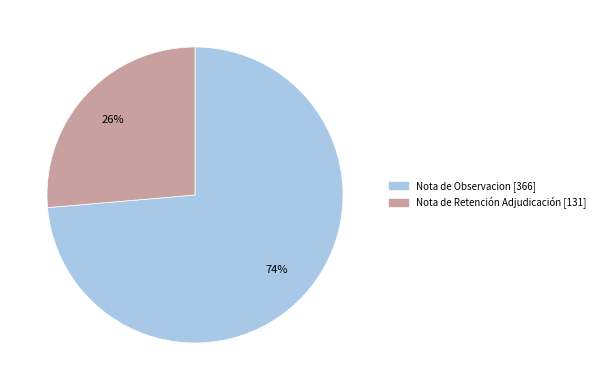

Is there a majority slice in this chart?

Yes